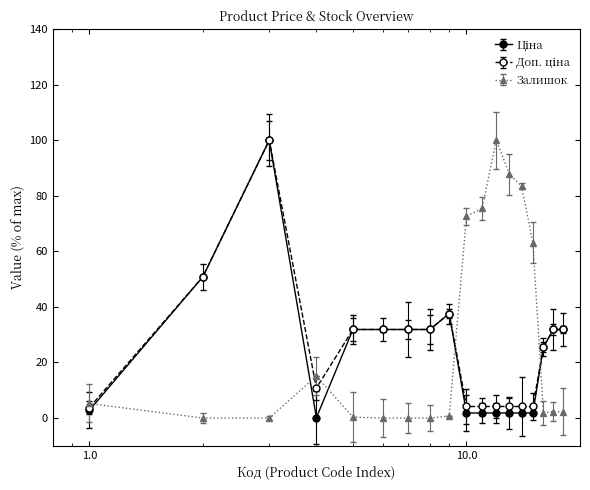

What is the maximum value shown in the chart?

100.0